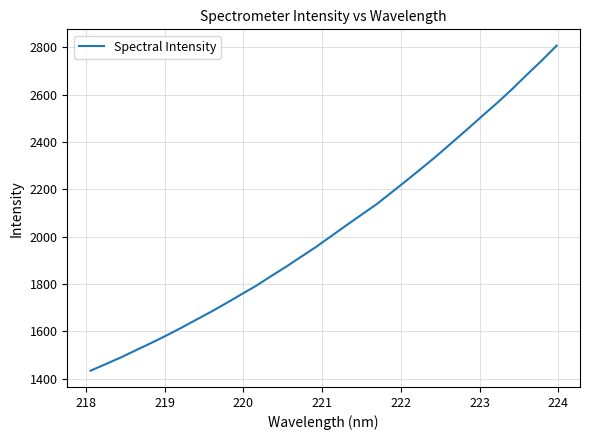

How many distinct data groups are displayed?

1